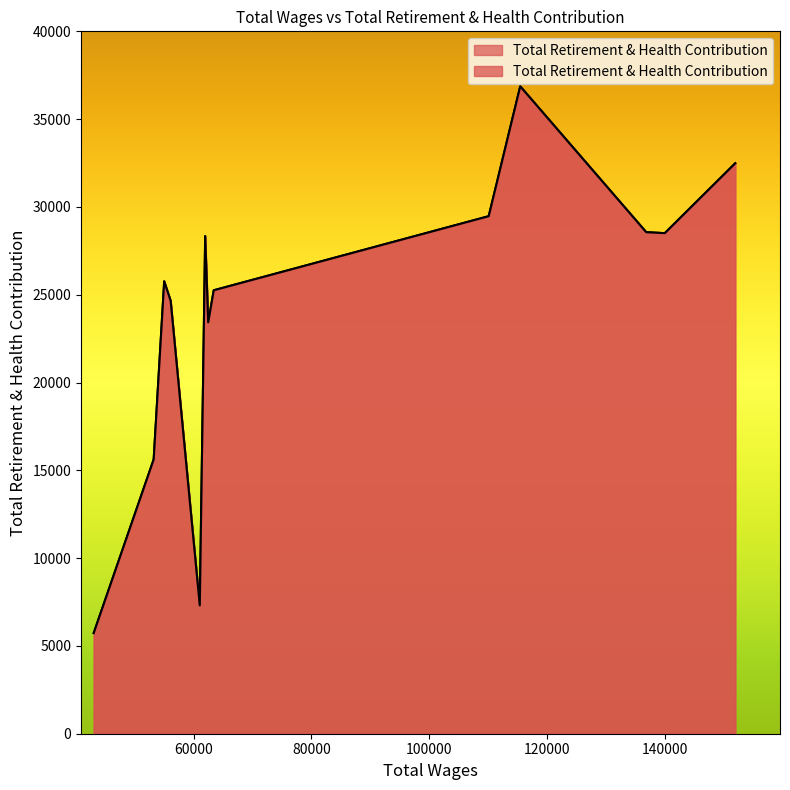

How many lines are shown in the chart?

1